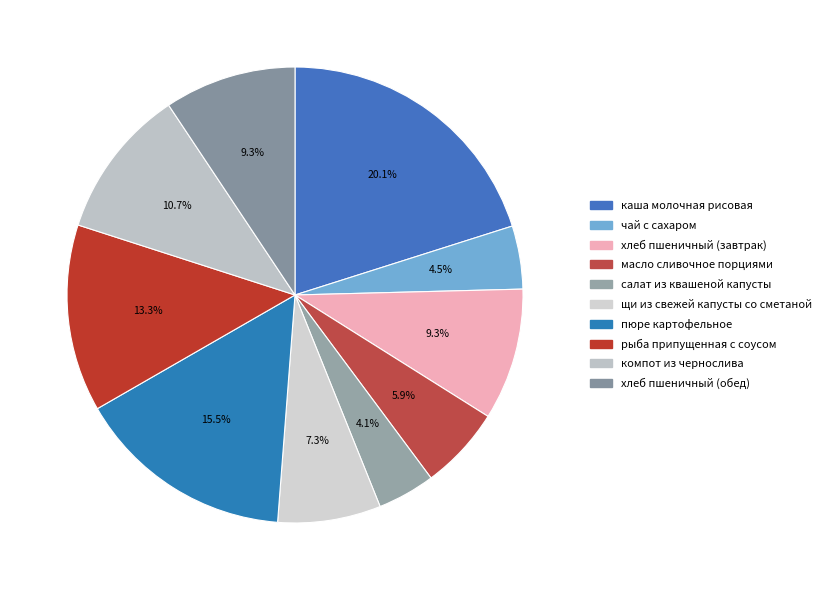

To the nearest percent, what is the average slice percentage?

10%